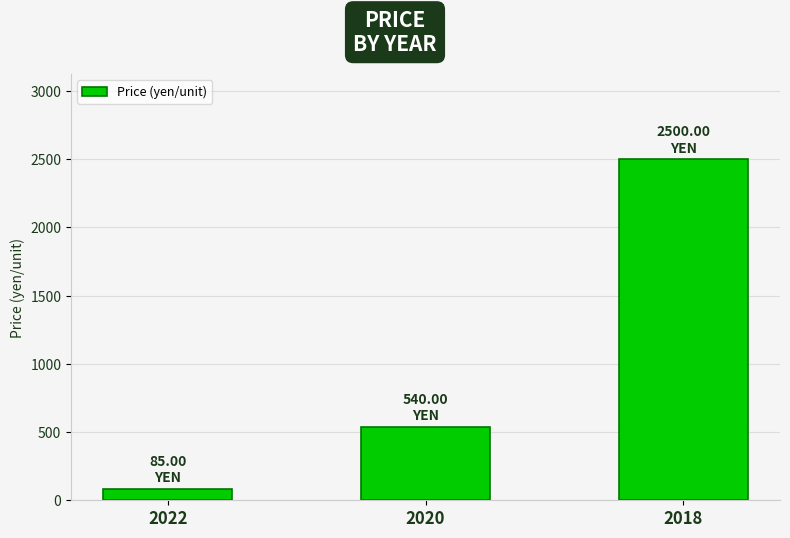

List the labels in order of value, smallest first.

2022, 2020, 2018